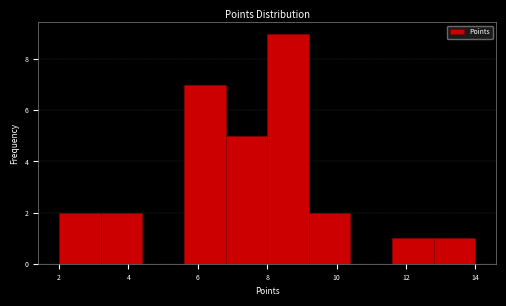

Over which range of the x-axis is the bar tallest?

8.0 to 9.2